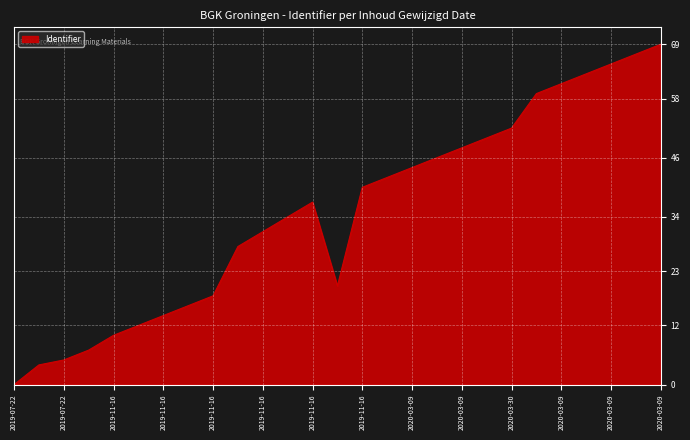

Count the number of categories in the chart.

27